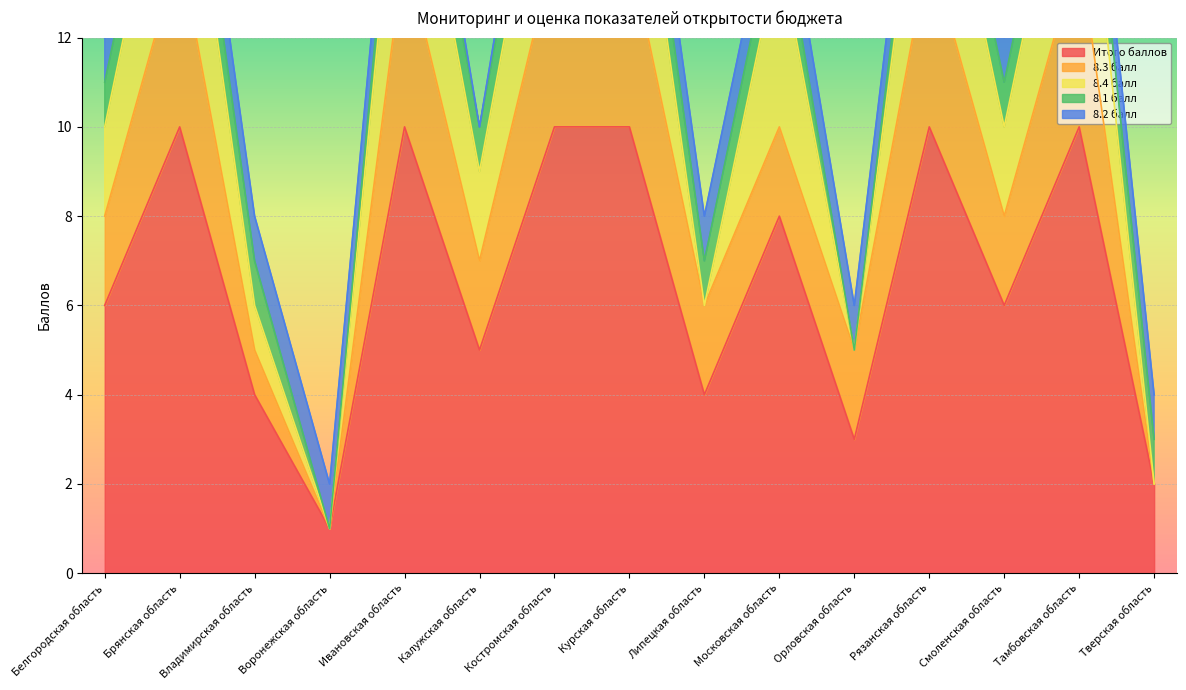

How many data points in 8.3 балл are less than 2?

3